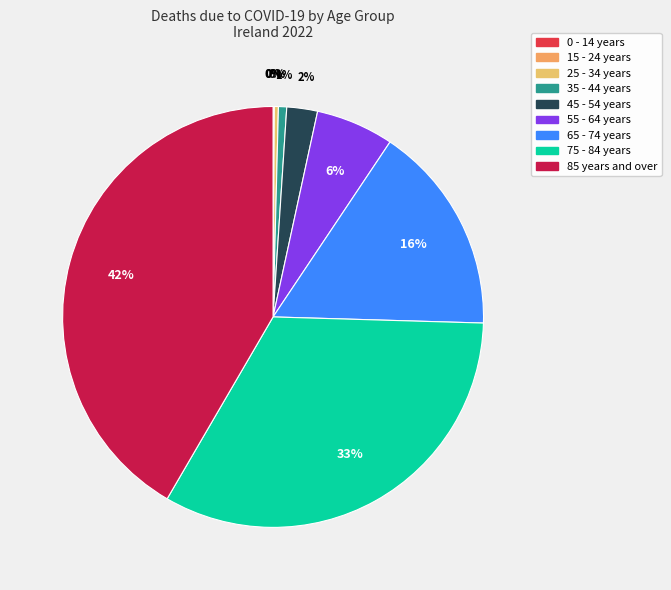

How many slices are in this pie chart?

9